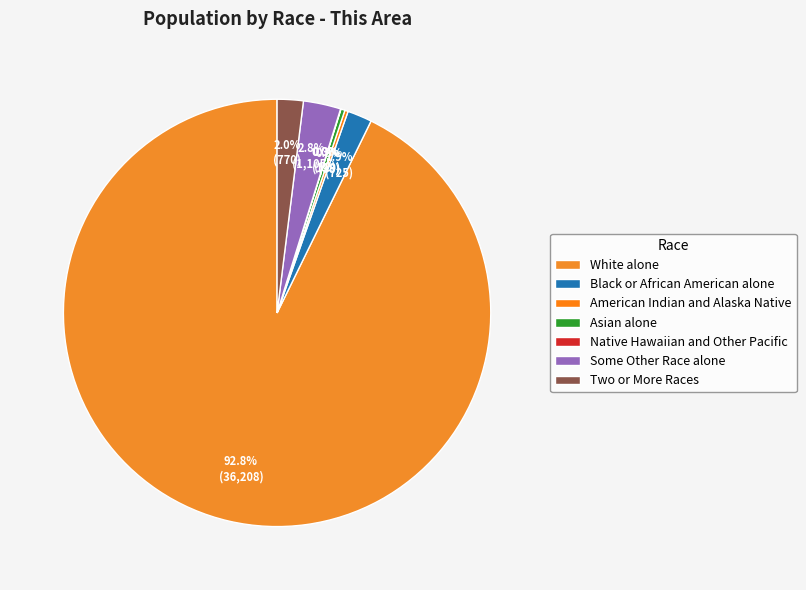

What portion of the pie excludes Two or More Races?

98.0%